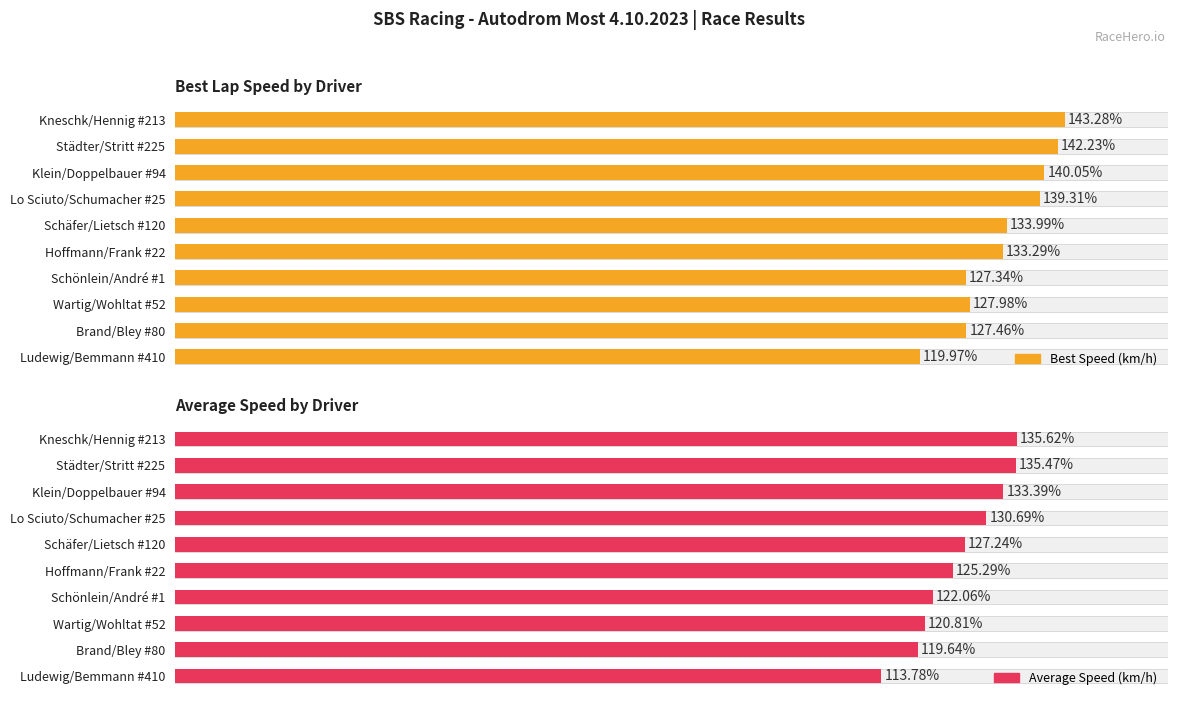

Between Ludewig/Bemmann #410 and Lo Sciuto/Schumacher #25, which is larger?

Lo Sciuto/Schumacher #25